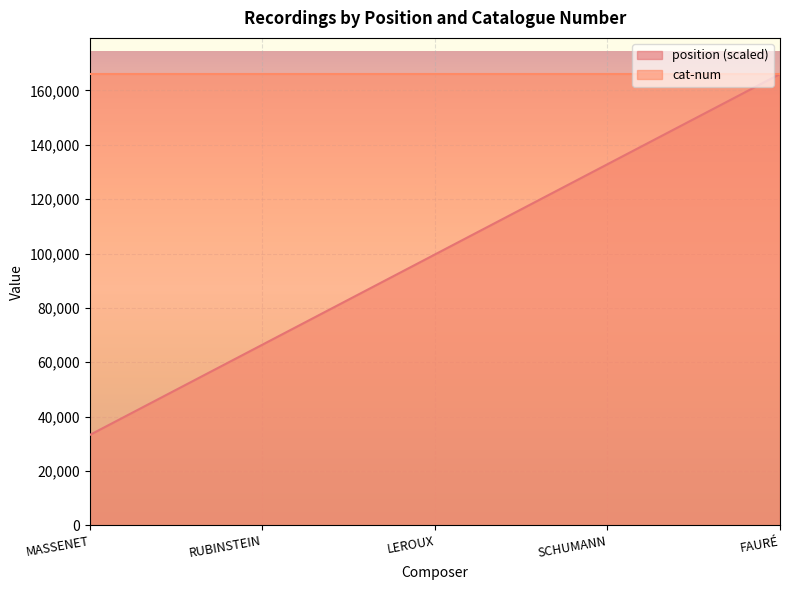

What are all the series names shown in the legend?

position (scaled), cat-num